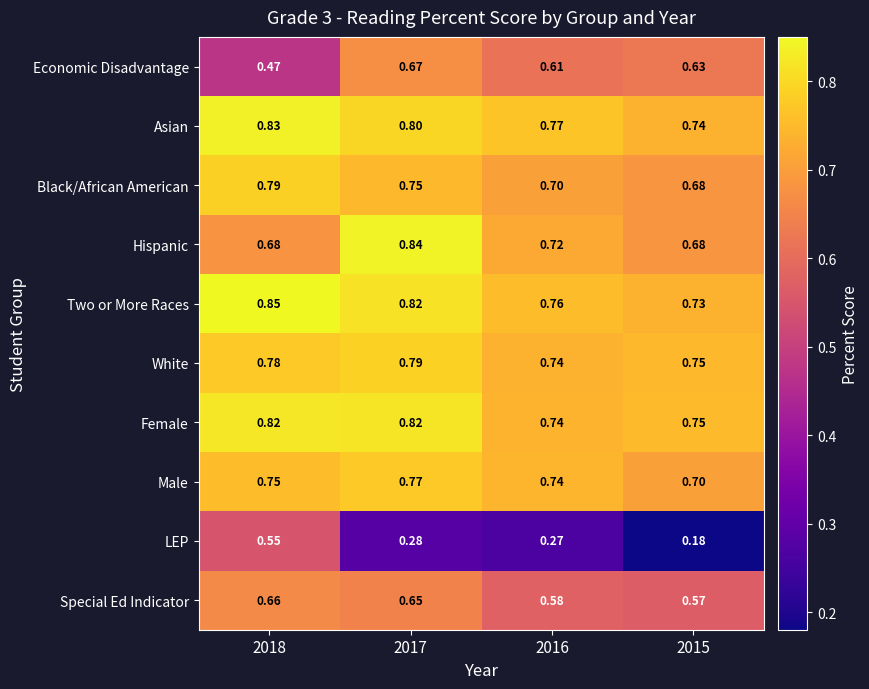

Is the value of Hispanic at 2015 greater than the value of Special Ed Indicator at 2016?

Yes